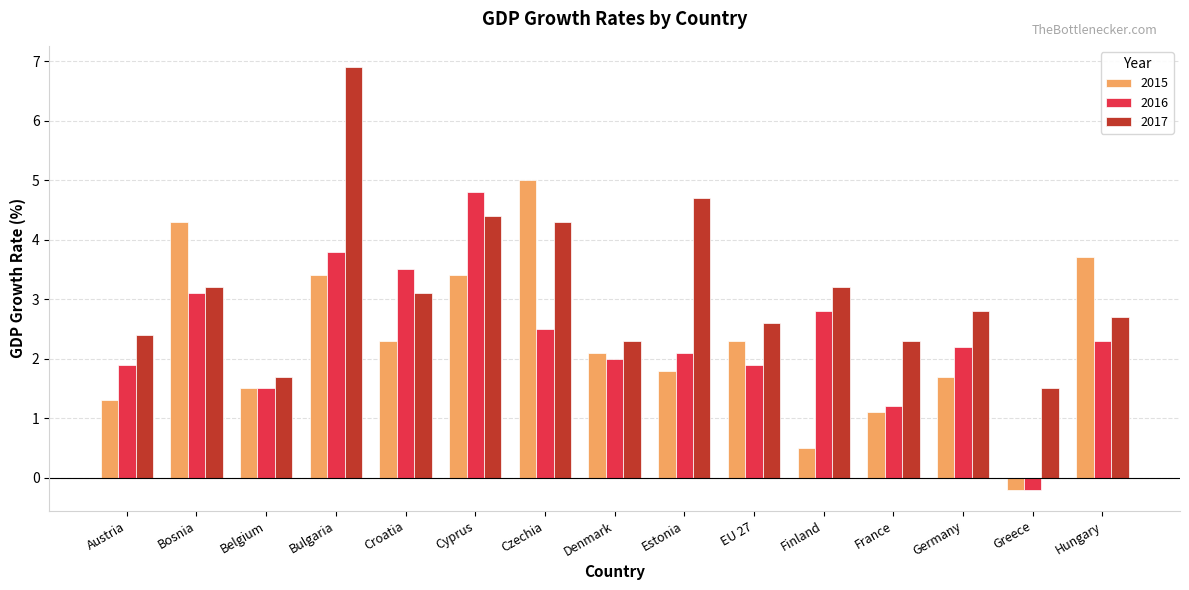

What is the difference between the 2016 values at Czechia and EU 27?

0.6